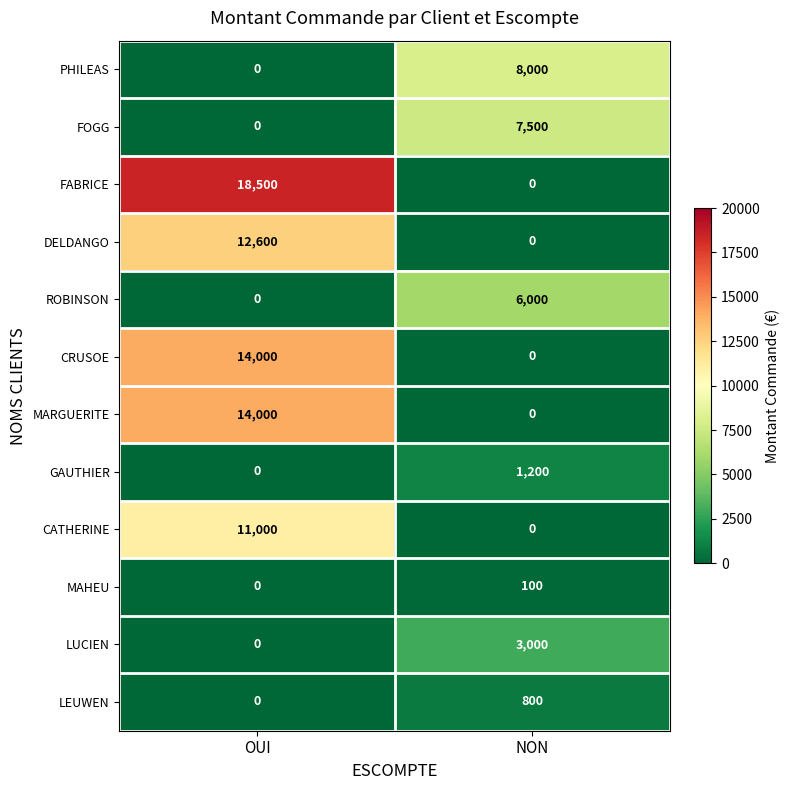

What is the spread (max minus min) of values at OUI?

18500